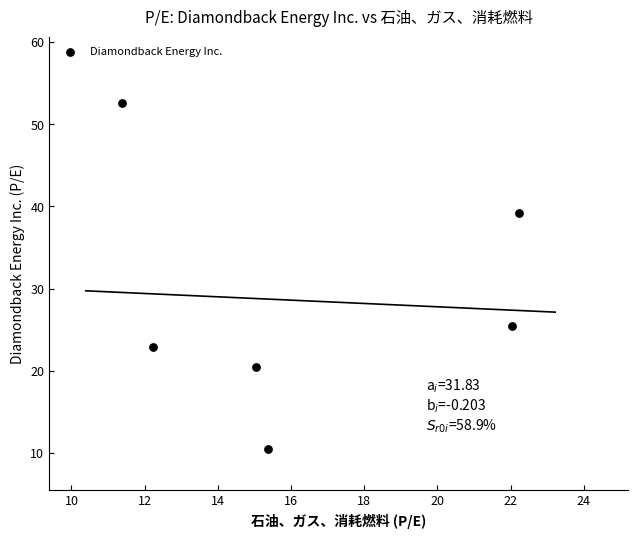

What is the range of Y values (max minus min)?

42.3